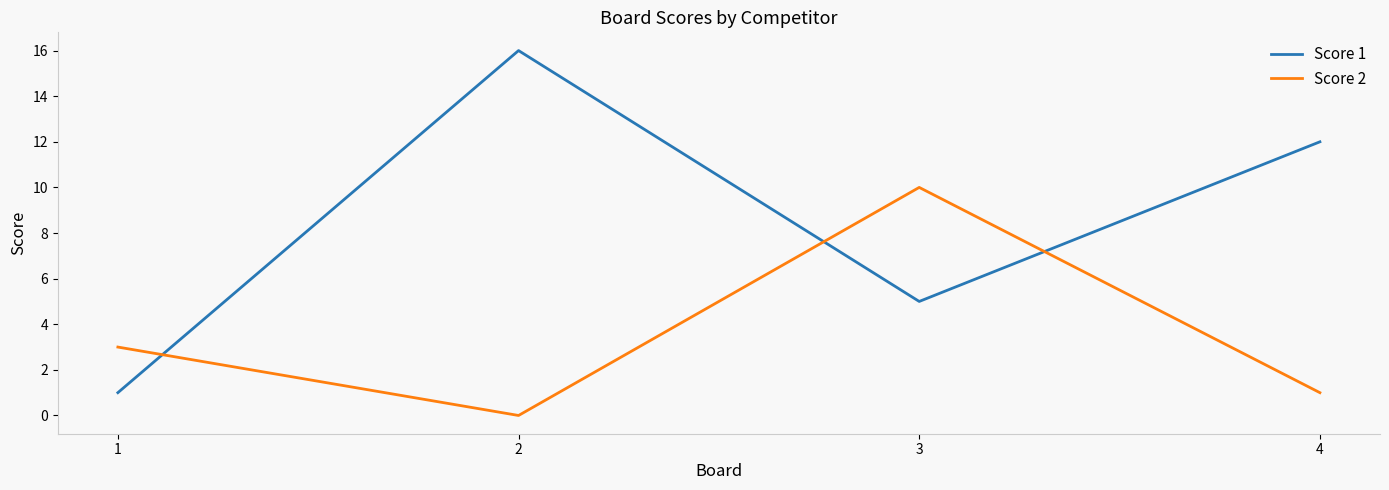

List the labels in order of Score 2 value, smallest first.

2, 4, 1, 3